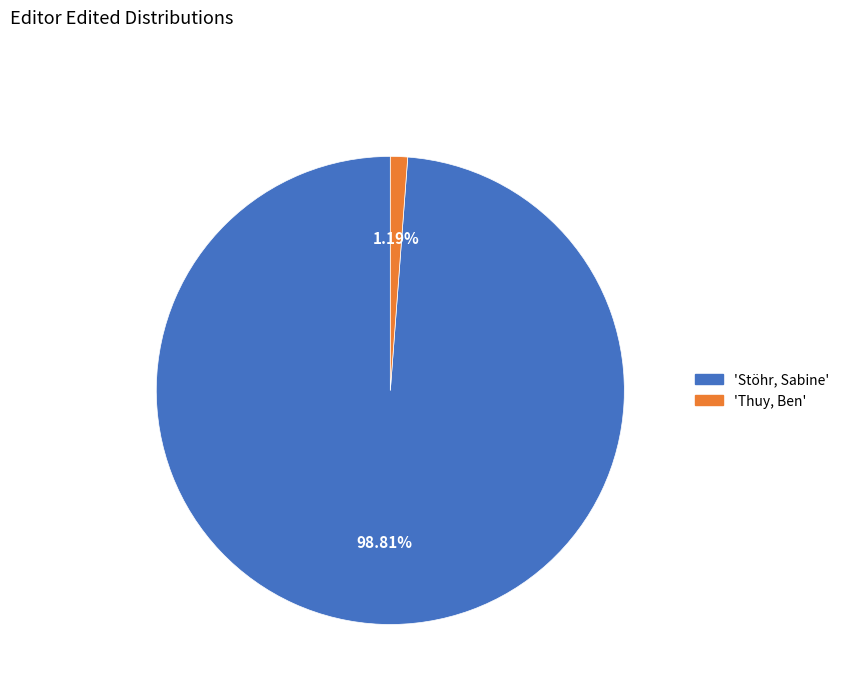

Is there any slice that represents more than half of the pie?

Yes